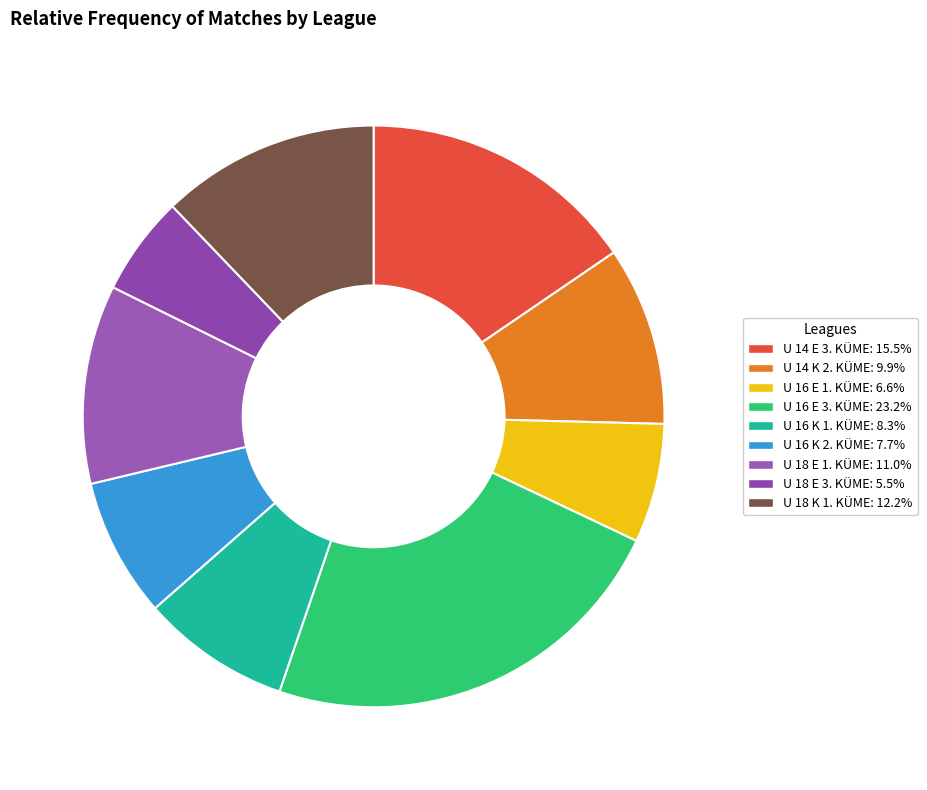

What percentage is the U 16 K 2. KÜME slice, to the nearest percent?

8%